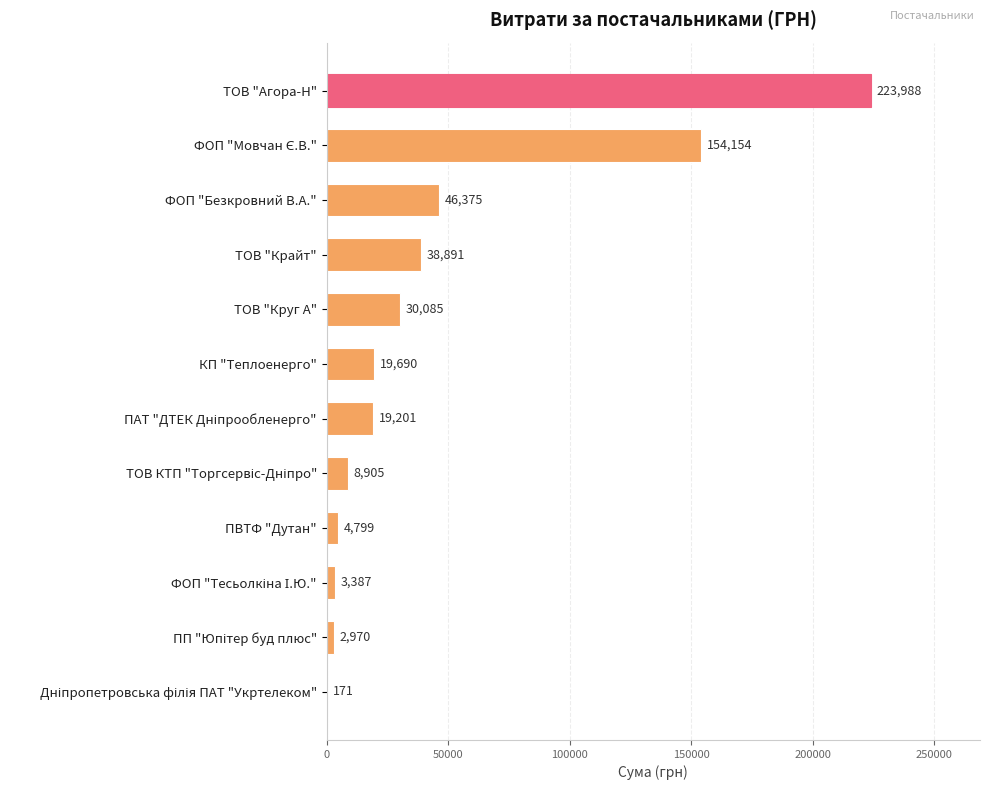

What is the average value?

46051.4